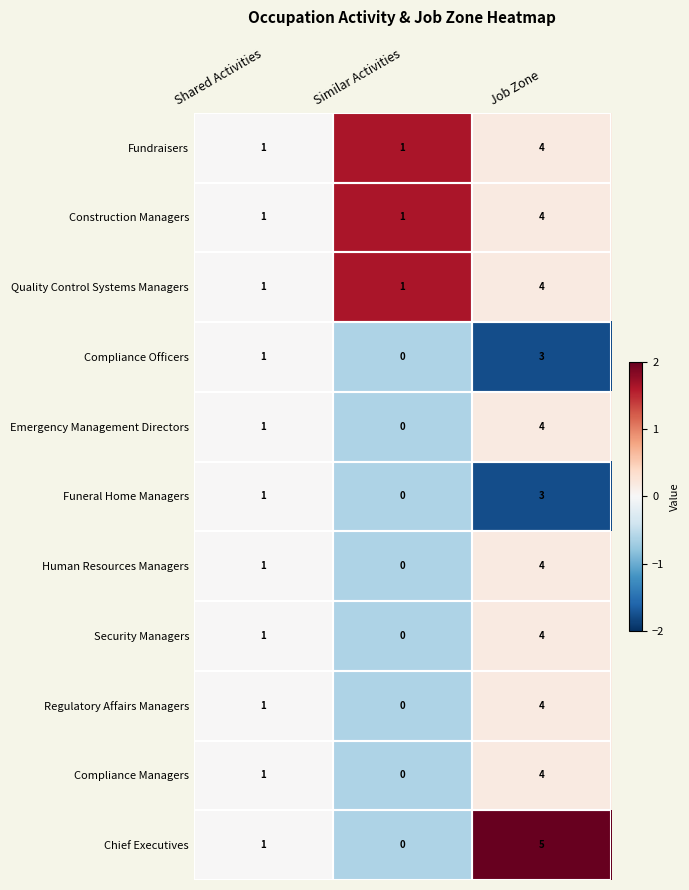

Where is Regulatory Affairs Managers nearest to the value 2?

Shared Activities